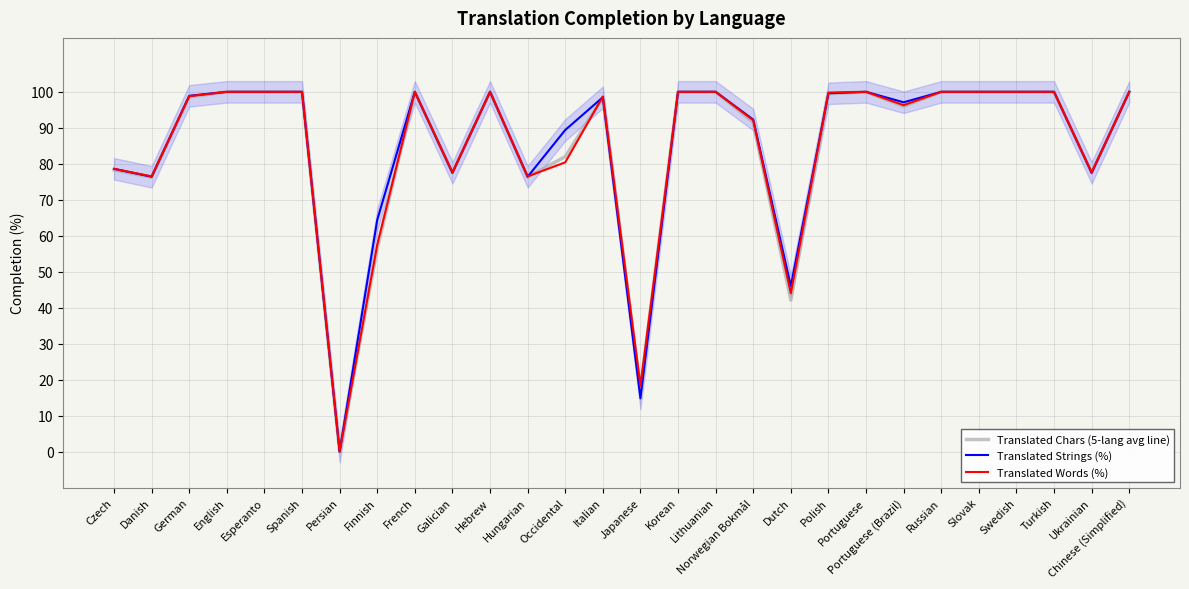

Reading left to right, what are all the values shown in this chart?

Translated Chars (5-lang avg line): Czech=78.3	Danish=76.3	German=98.6	English=100.0	Esperanto=100.0	Spanish=100.0	Persian=0.0	Finnish=56.4	French=100.0	Galician=77.5	Hebrew=100.0	Hungarian=76.3	Occidental=82.0	Italian=98.4	Japanese=17.4	Korean=100.0	Lithuanian=100.0	Norwegian Bokmål=91.6	Dutch=42.1	Polish=99.5	Portuguese=100.0	Portuguese (Brazil)=96.0	Russian=100.0	Slovak=100.0	Swedish=100.0	Turkish=100.0	Ukrainian=77.5	Chinese (Simplified)=100.0
Translated Strings (%): Czech=78.6	Danish=76.4	German=98.9	English=100.0	Esperanto=100.0	Spanish=100.0	Persian=0.0	Finnish=64.4	French=100.0	Galician=77.5	Hebrew=100.0	Hungarian=76.4	Occidental=89.4	Italian=98.5	Japanese=14.8	Korean=100.0	Lithuanian=100.0	Norwegian Bokmål=92.3	Dutch=46.0	Polish=99.6	Portuguese=100.0	Portuguese (Brazil)=97.1	Russian=100.0	Slovak=100.0	Swedish=100.0	Turkish=100.0	Ukrainian=77.5	Chinese (Simplified)=100.0
Translated Words (%): Czech=78.6	Danish=76.5	German=98.8	English=100.0	Esperanto=100.0	Spanish=100.0	Persian=0.0	Finnish=57.5	French=100.0	Galician=77.6	Hebrew=100.0	Hungarian=76.5	Occidental=80.4	Italian=98.7	Japanese=18.3	Korean=100.0	Lithuanian=100.0	Norwegian Bokmål=92.1	Dutch=44.0	Polish=99.8	Portuguese=100.0	Portuguese (Brazil)=96.3	Russian=100.0	Slovak=100.0	Swedish=100.0	Turkish=100.0	Ukrainian=77.6	Chinese (Simplified)=100.0